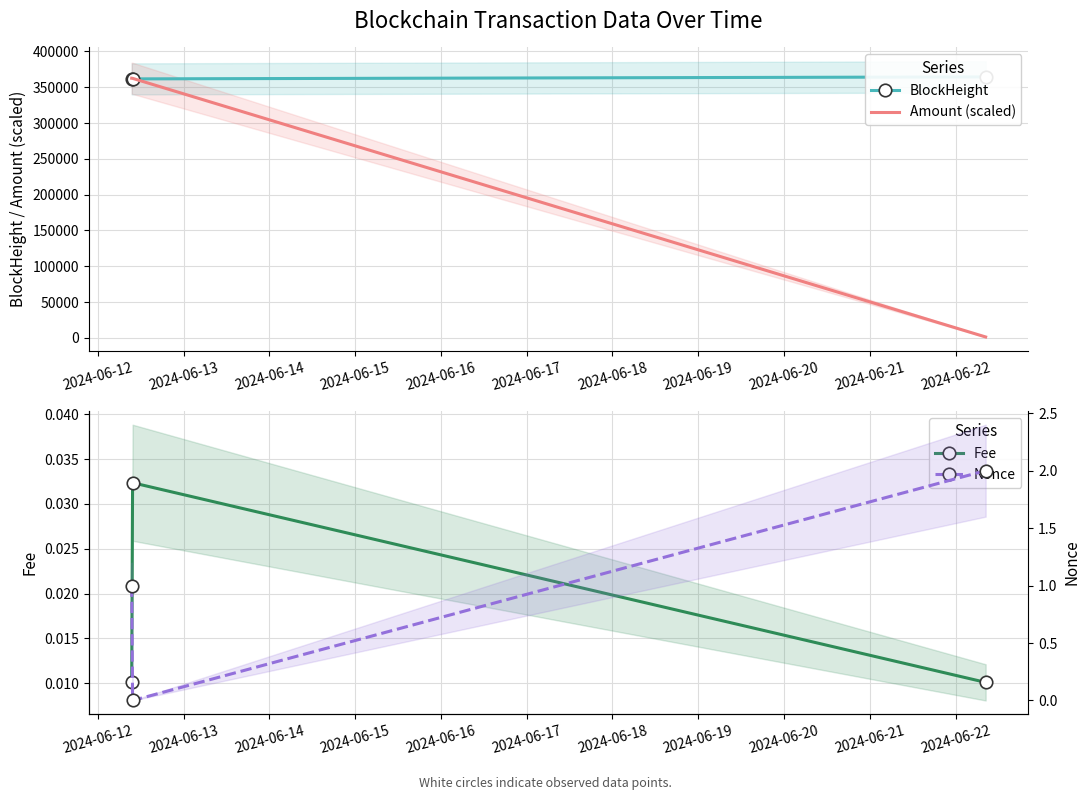

How many values in the BlockHeight series exceed 361635?

1